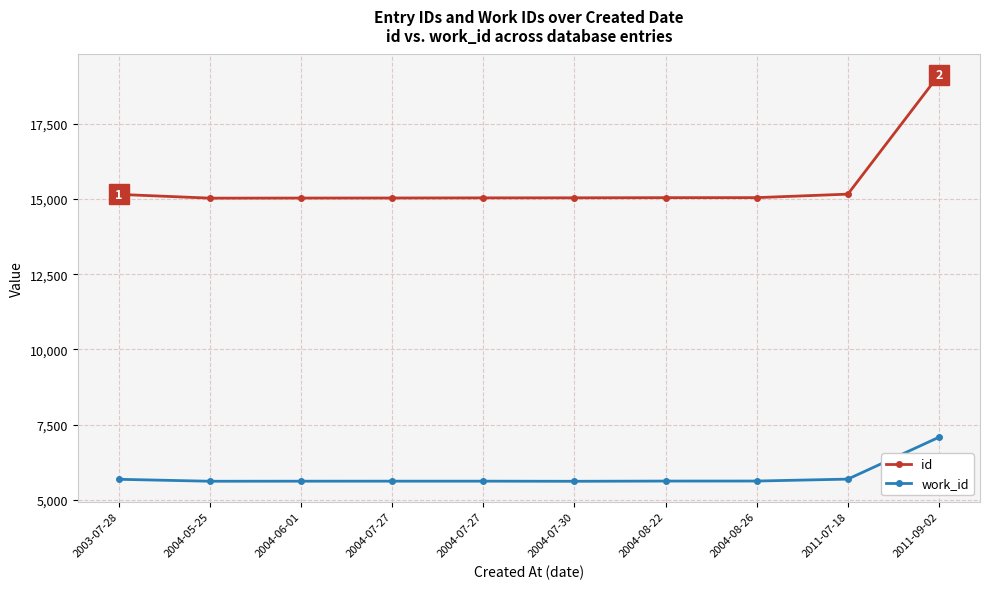

What is the difference between the maximum and minimum values in the work_id series?

1465